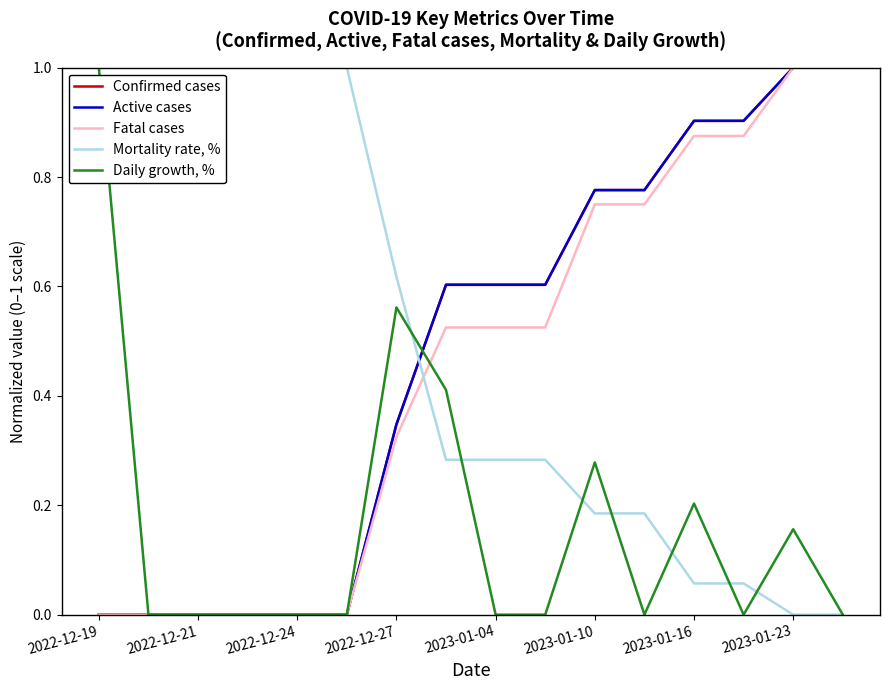

What is the highest value of the Confirmed cases series?

1.0